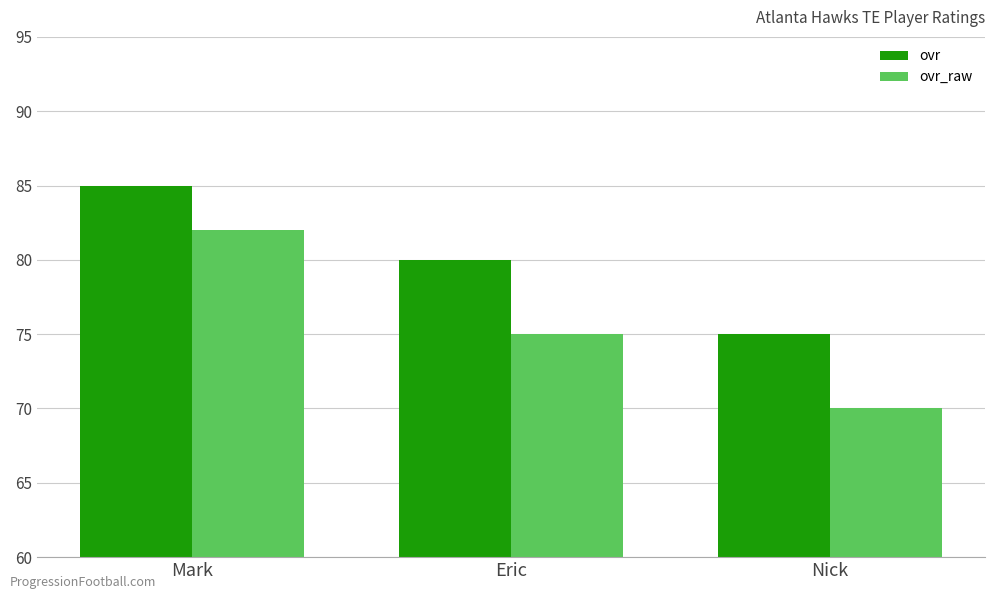

Which series has the largest total across all categories?

ovr